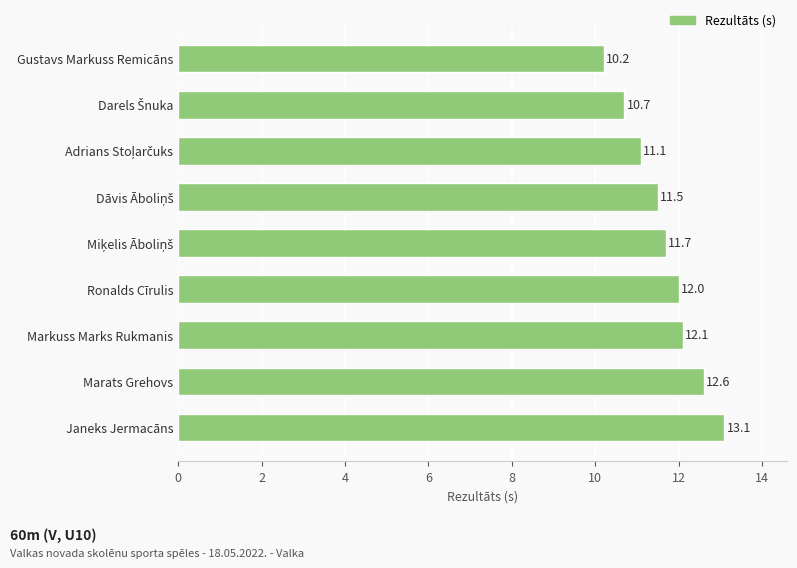

What is the greatest value displayed?

13.1